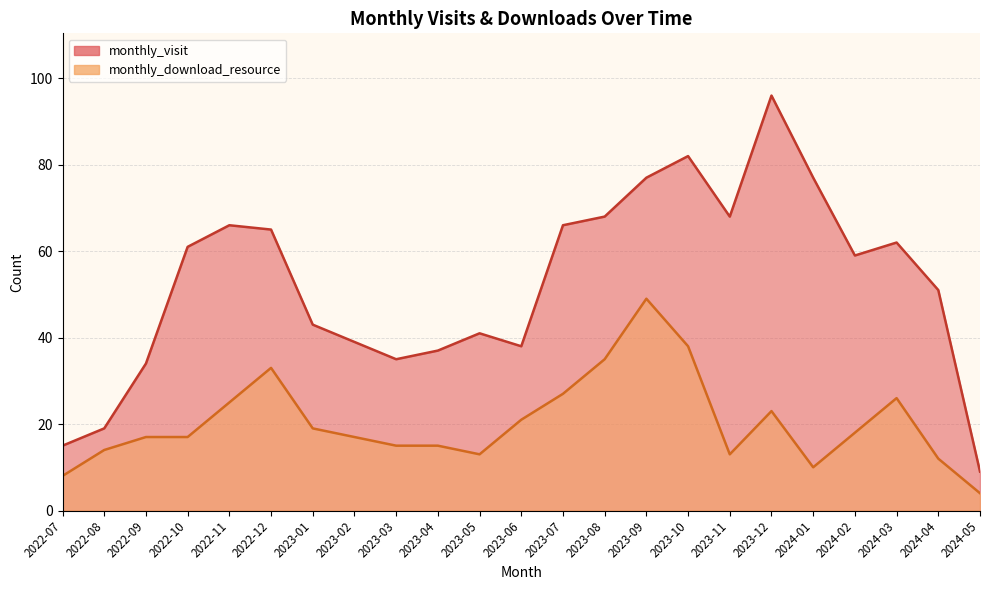

True or false: monthly_download_resource and monthly_visit intersect in this chart.

False